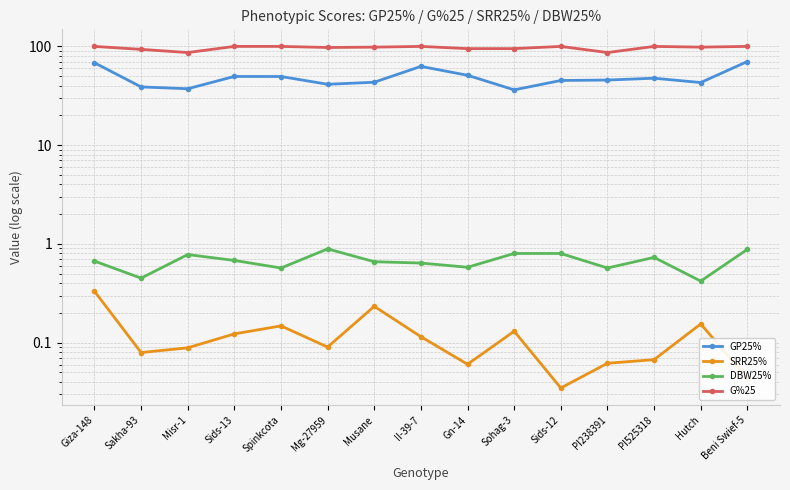

True or false: G%25 has more than 1 interior local peaks.

True